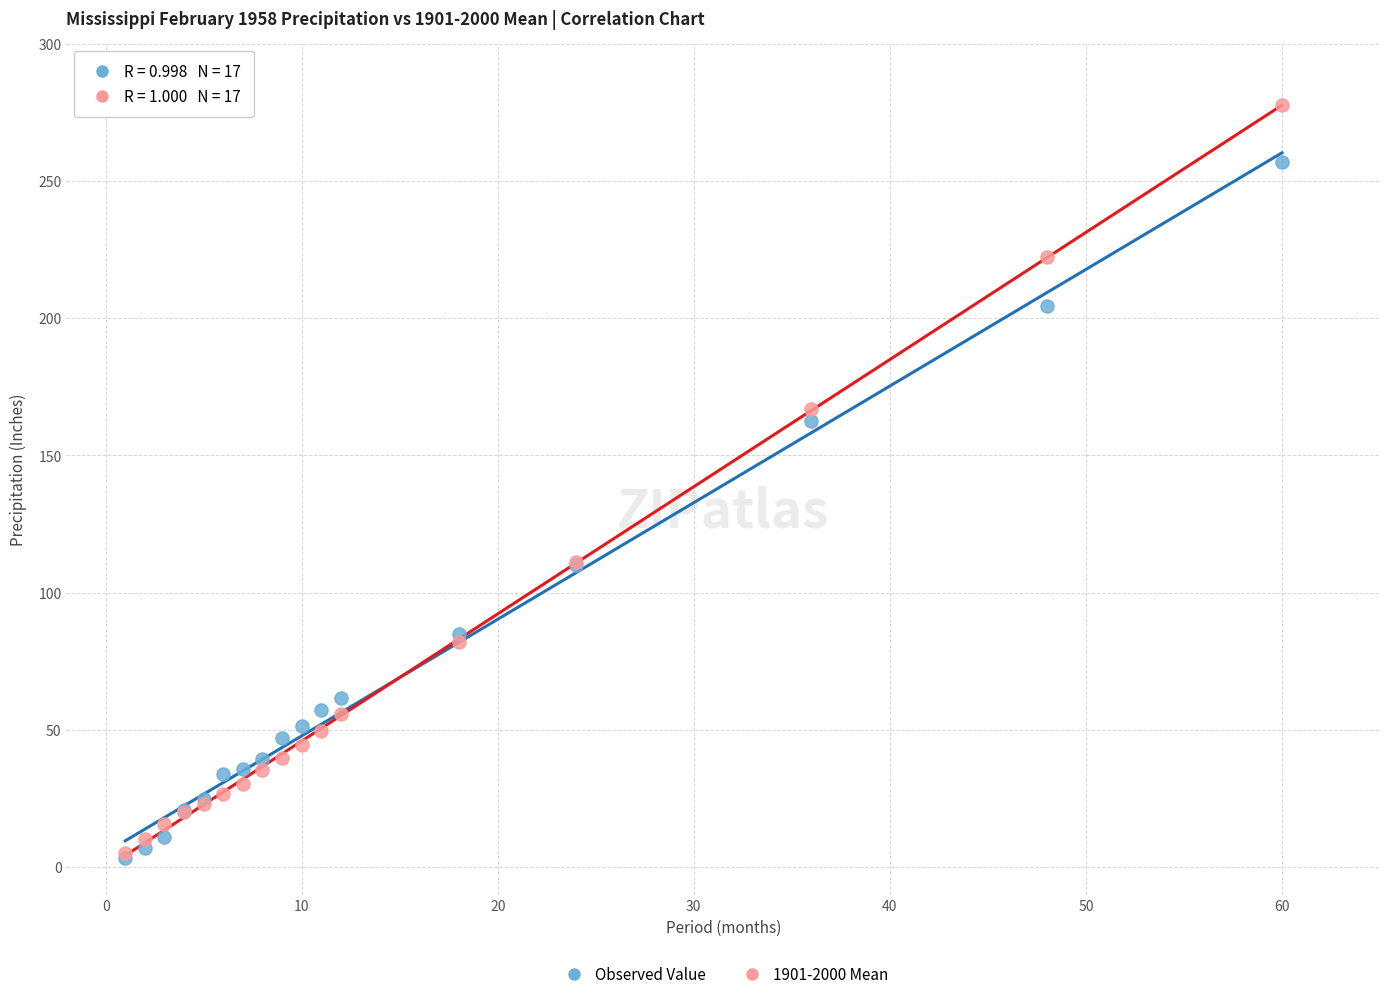

Which series contains the highest Y value?

1901-2000 Mean